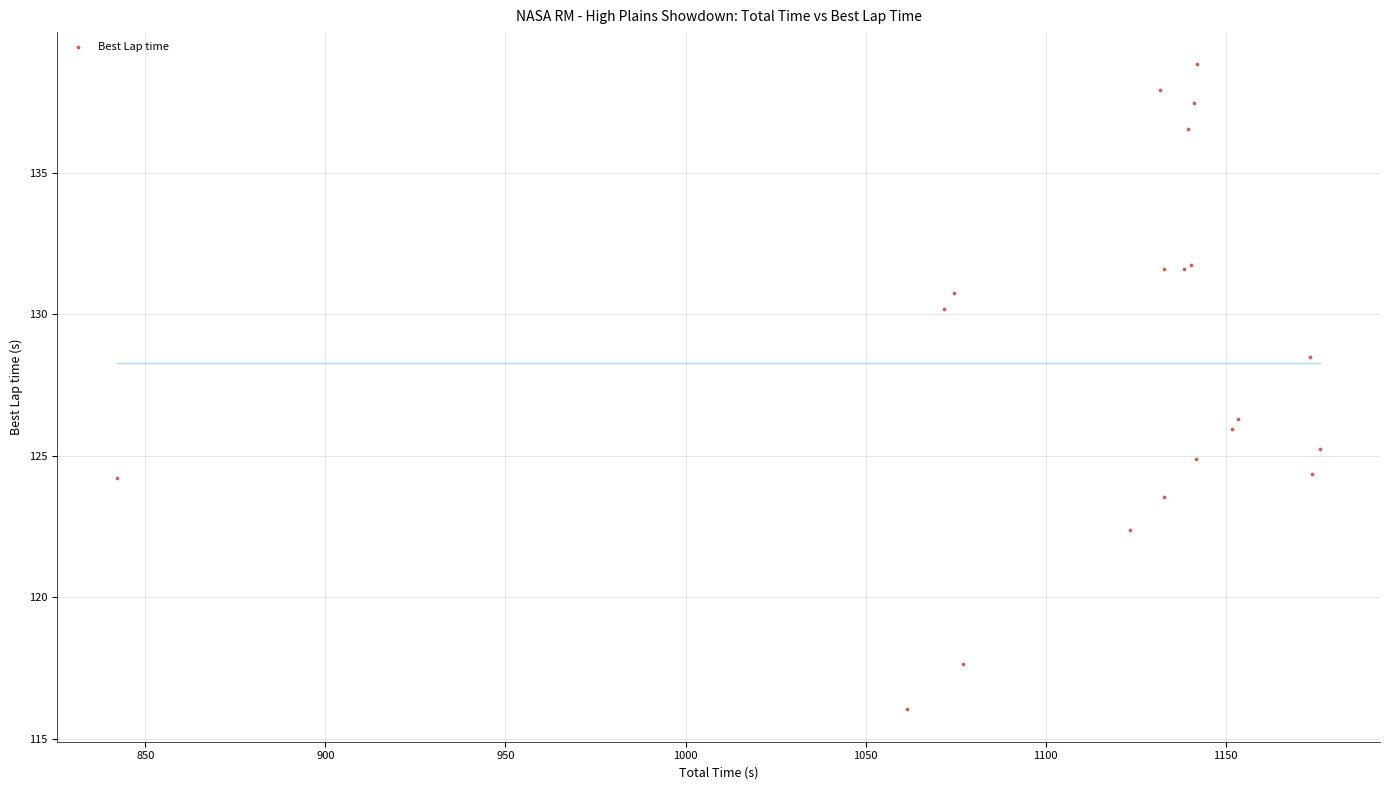

What Y value in the scatter plot is closest to 127?

126.3